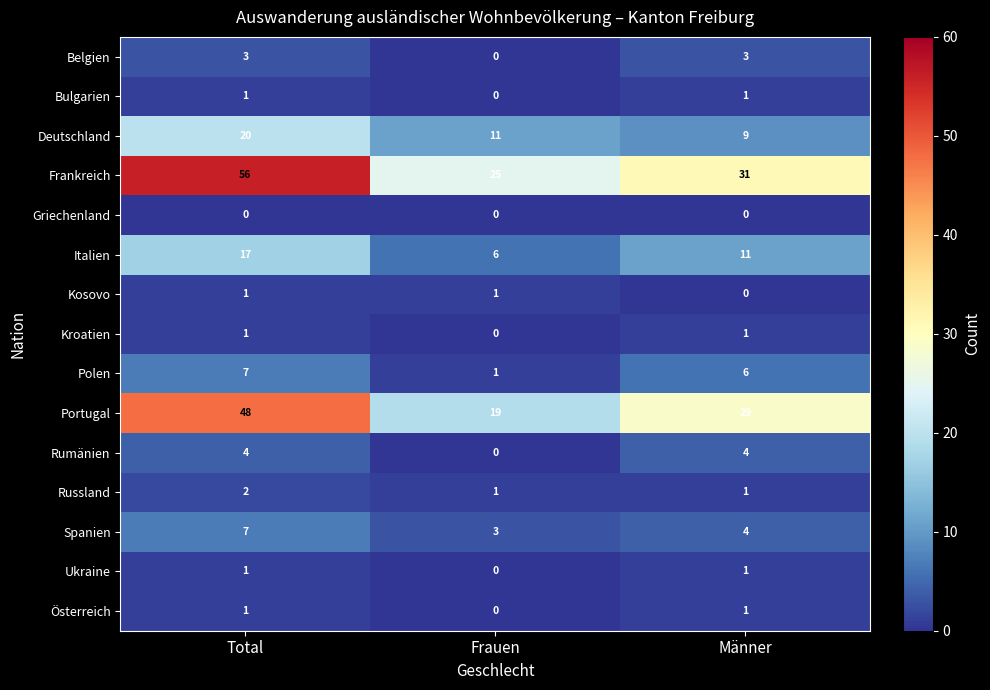

The Frankreich series shows 31 at Männer. True or false?

True